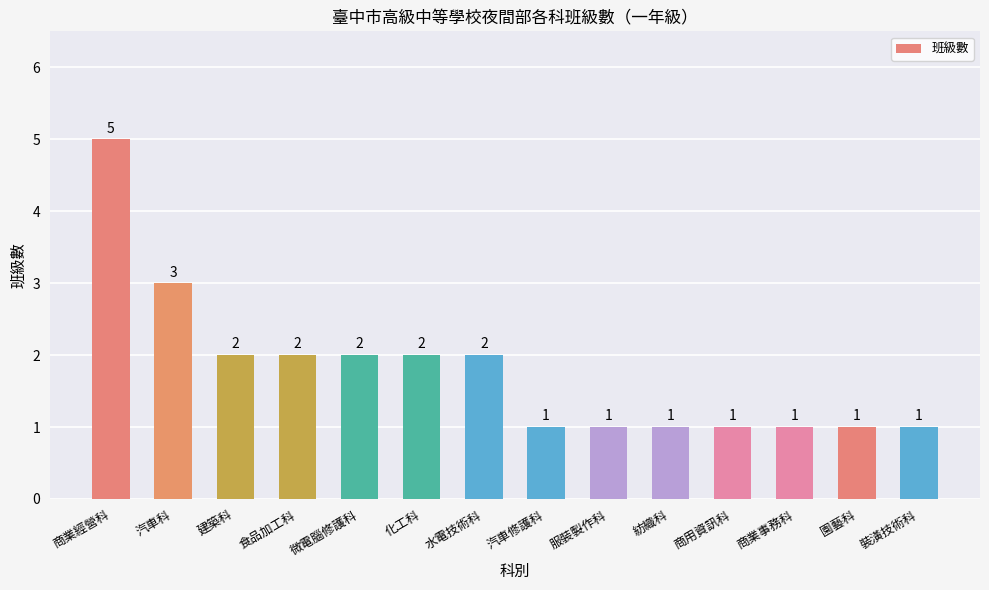

How many distinct data groups are displayed?

1